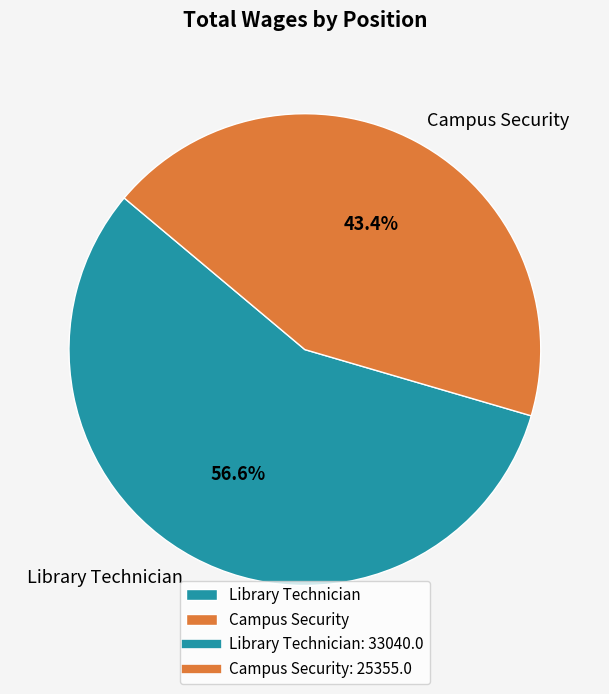

Which has a higher value, Campus Security or Library Technician?

Library Technician